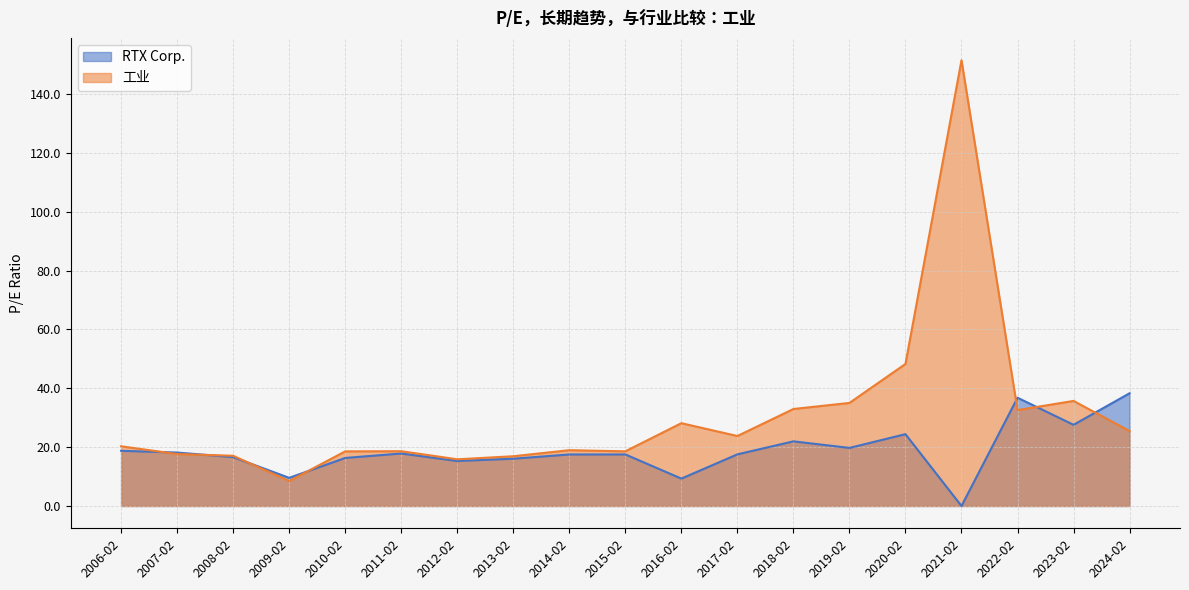

Rank the series at 2023-02 from lowest to highest value.

RTX Corp., 工业